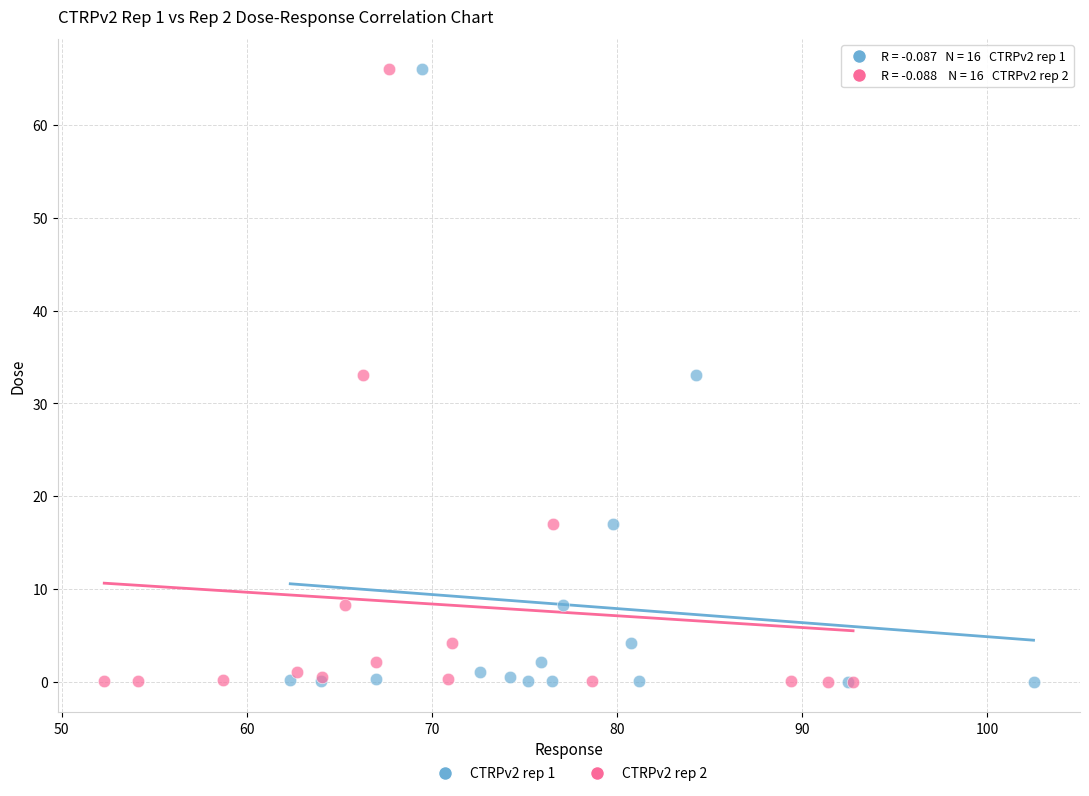

What are all the series names shown in the legend?

CTRPv2 rep 1, CTRPv2 rep 2